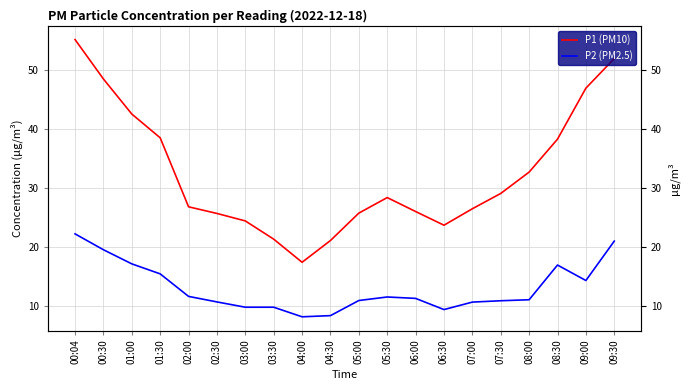

Reading left to right, transcribe all the data shown in this chart.

P1 (PM10): 00:04=55.2	00:30=48.5	01:00=42.6	01:30=38.5	02:00=26.8	02:30=25.7	03:00=24.4	03:30=21.3	04:00=17.4	04:30=21.1	05:00=25.7	05:30=28.4	06:00=26.0	06:30=23.7	07:00=26.5	07:30=29.1	08:00=32.7	08:30=38.3	09:00=47.0	09:30=52.0
P2 (PM2.5): 00:04=22.2	00:30=19.5	01:00=17.1	01:30=15.4	02:00=11.6	02:30=10.6	03:00=9.7	03:30=9.7	04:00=8.1	04:30=8.3	05:00=10.9	05:30=11.5	06:00=11.2	06:30=9.3	07:00=10.6	07:30=10.8	08:00=11.0	08:30=16.9	09:00=14.3	09:30=21.0